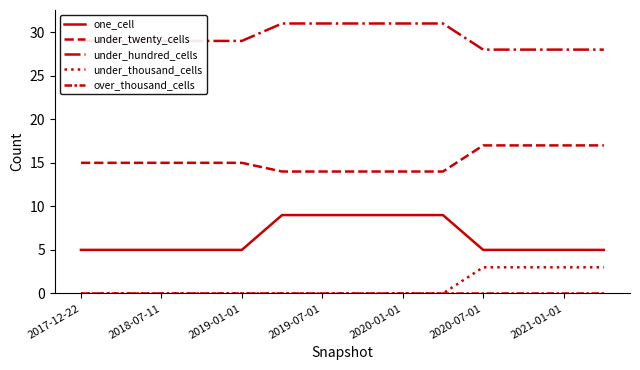

Count the number of data series in this chart.

5